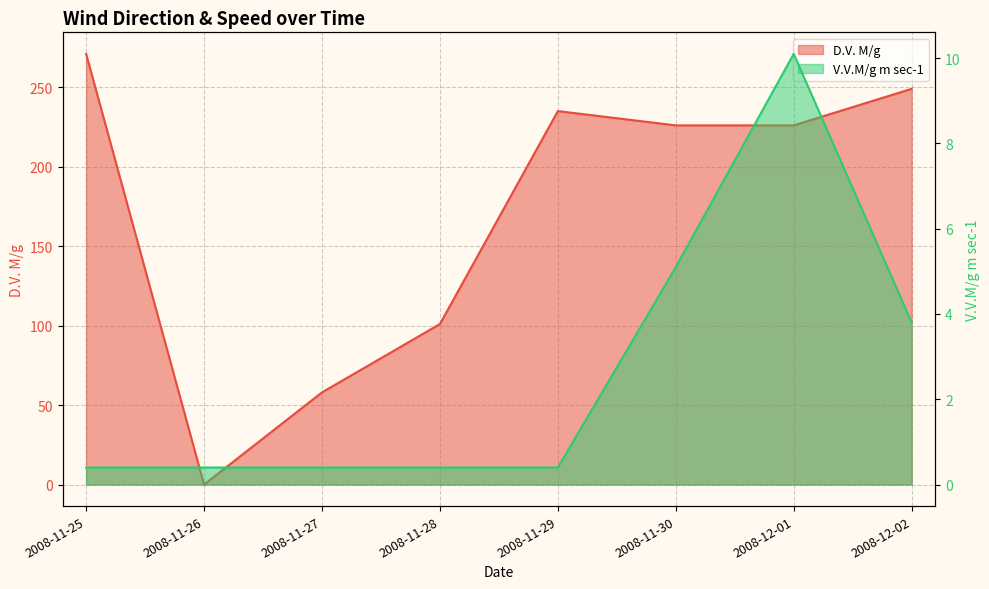

What is the average value of the D.V. M/g series?

170.8